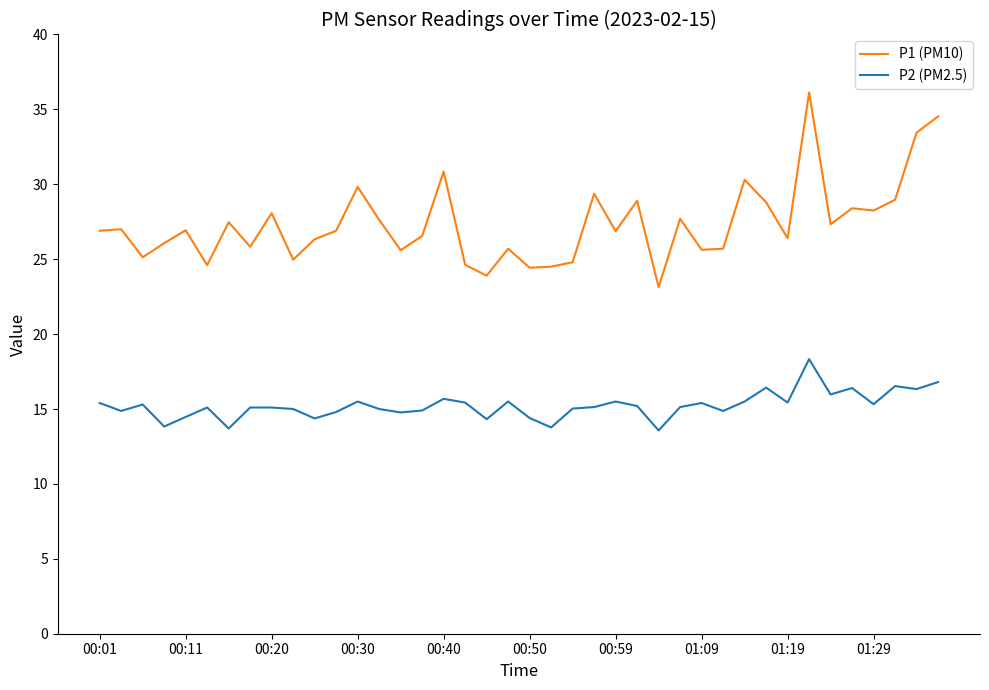

Rank the series by their maximum value, from highest to lowest.

P1 (PM10), P2 (PM2.5)